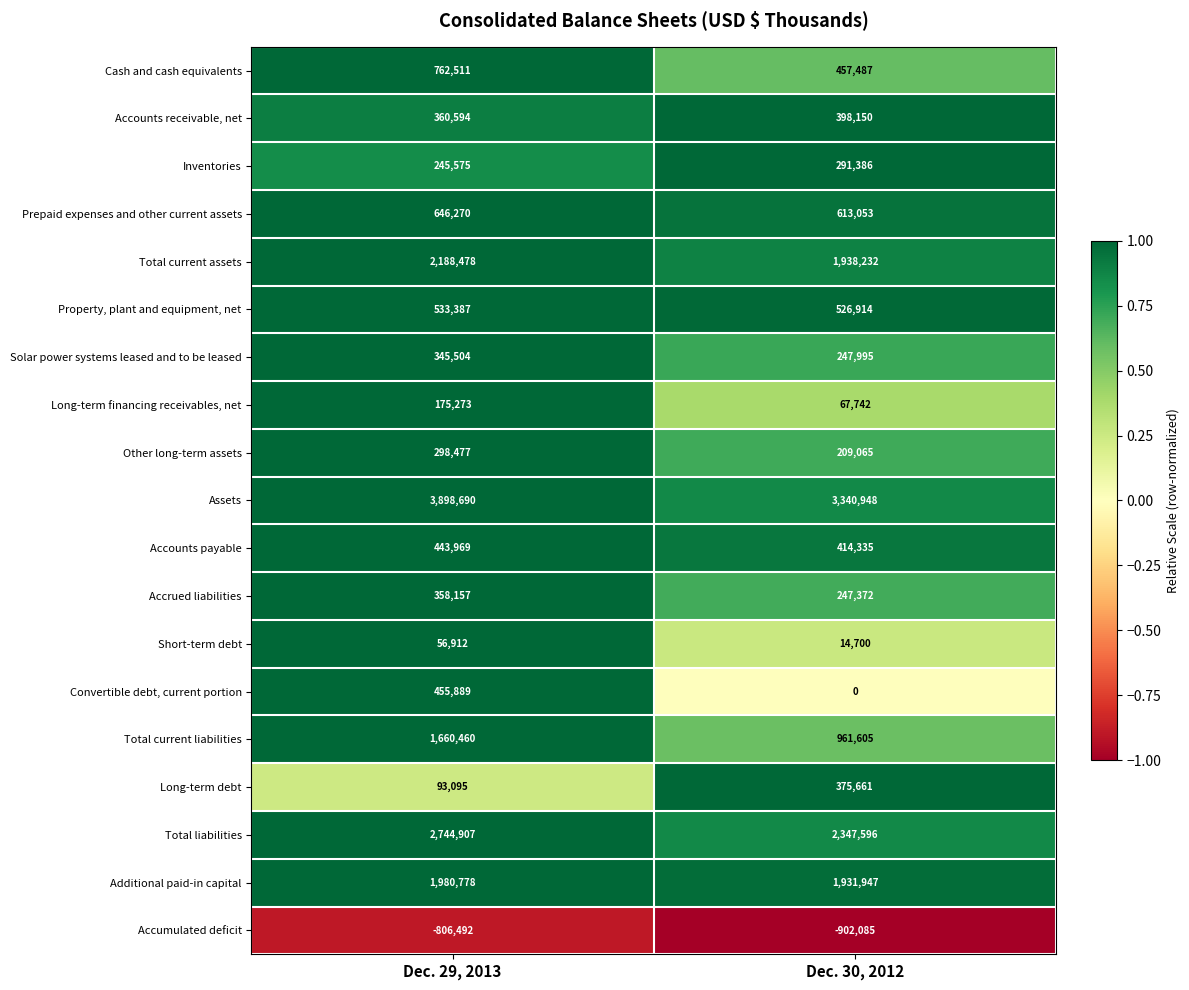

Rank the series at Dec. 30, 2012 from lowest to highest value.

Accumulated deficit, Convertible debt, current portion, Short-term debt, Long-term financing receivables, net, Other long-term assets, Accrued liabilities, Solar power systems leased and to be leased, Inventories, Long-term debt, Accounts receivable, net, Accounts payable, Cash and cash equivalents, Property, plant and equipment, net, Prepaid expenses and other current assets, Total current liabilities, Additional paid-in capital, Total current assets, Total liabilities, Assets